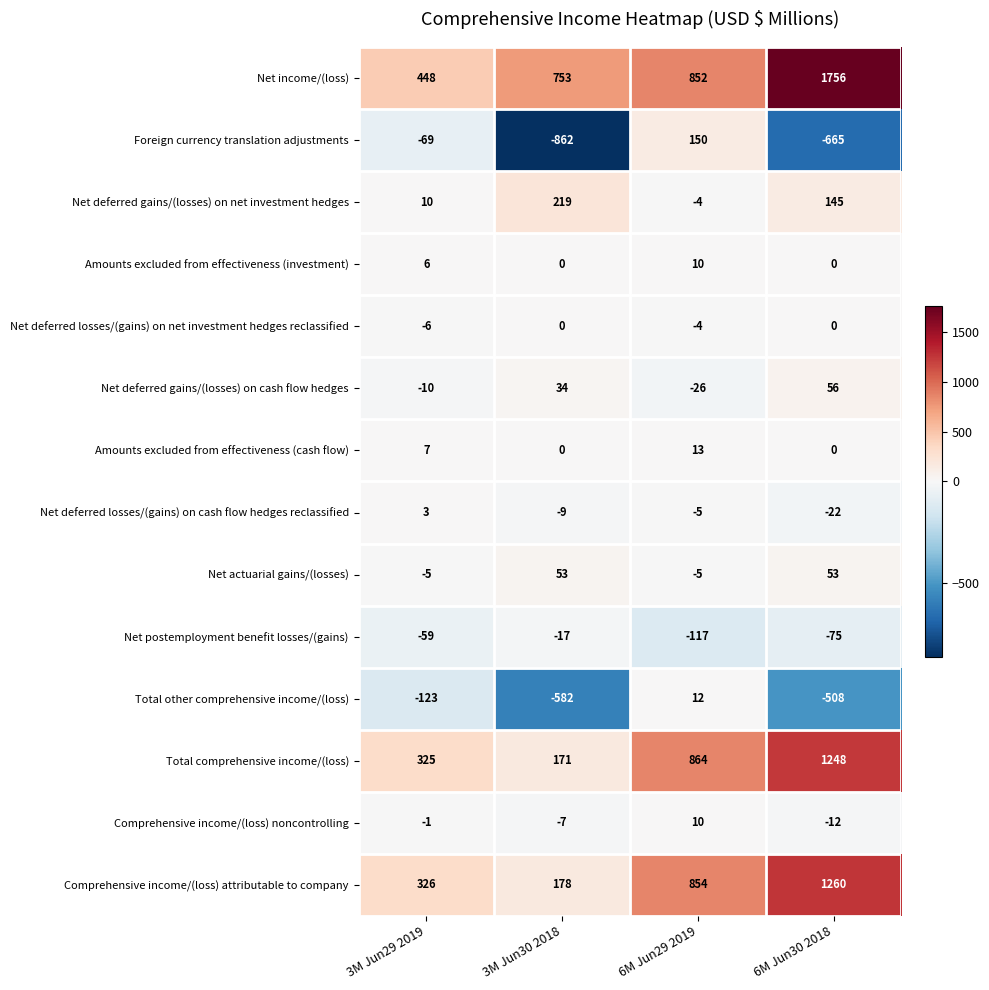

How many distinct data groups are displayed?

14